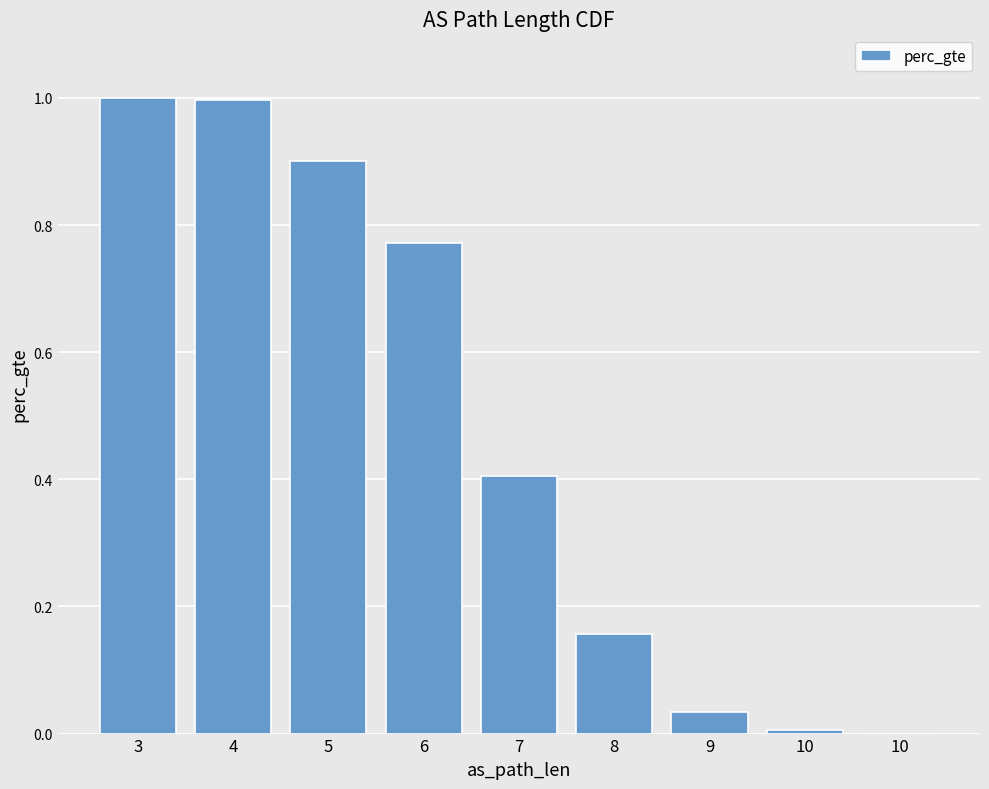

Count the number of categories in the chart.

9